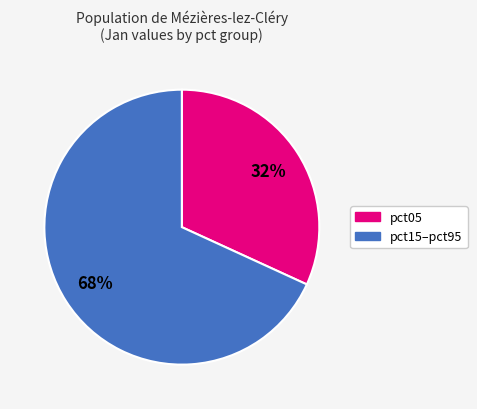

To the nearest percent, what is the difference between the largest and smallest slice percentages?

36%